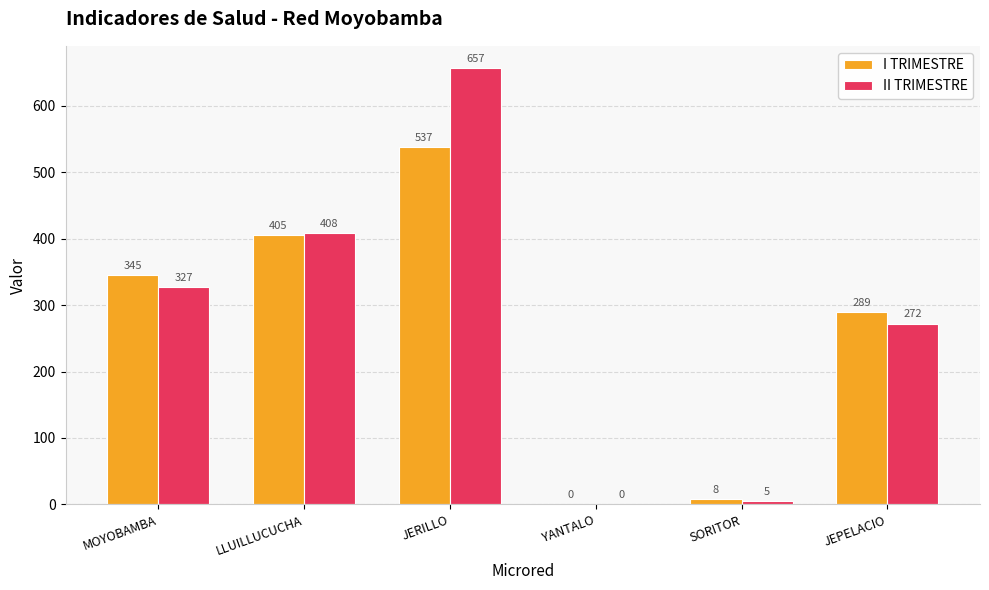

Is it true that II TRIMESTRE equals 327 at MOYOBAMBA?

True